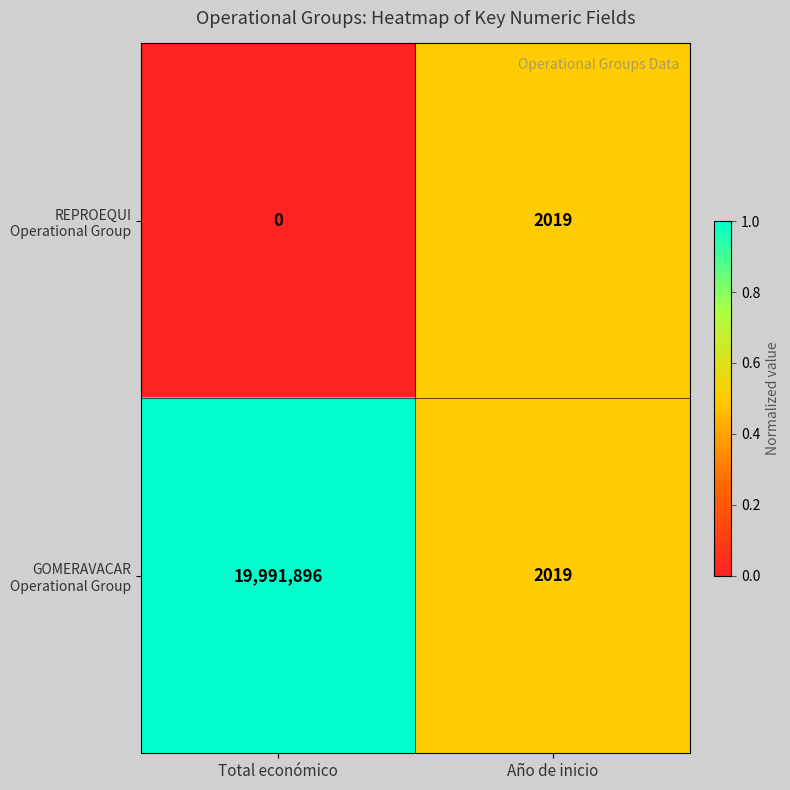

What is the spread (max minus min) of values at Total económico?

19991896